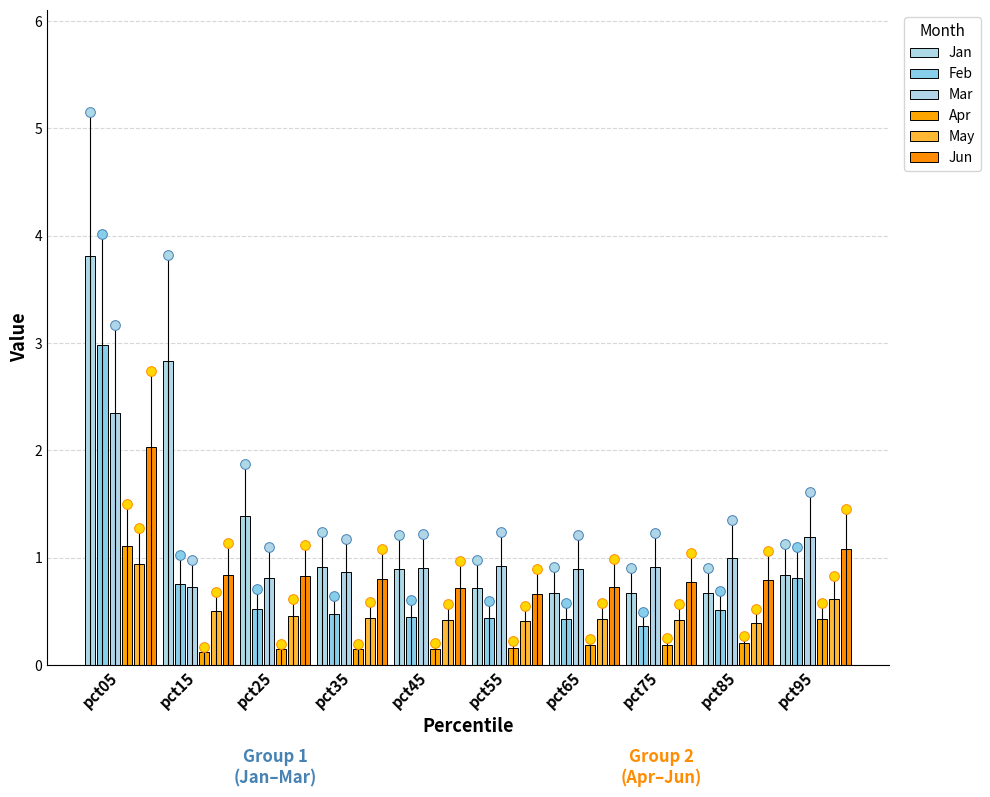

What is the approximate value of Mar at pct15?

0.7